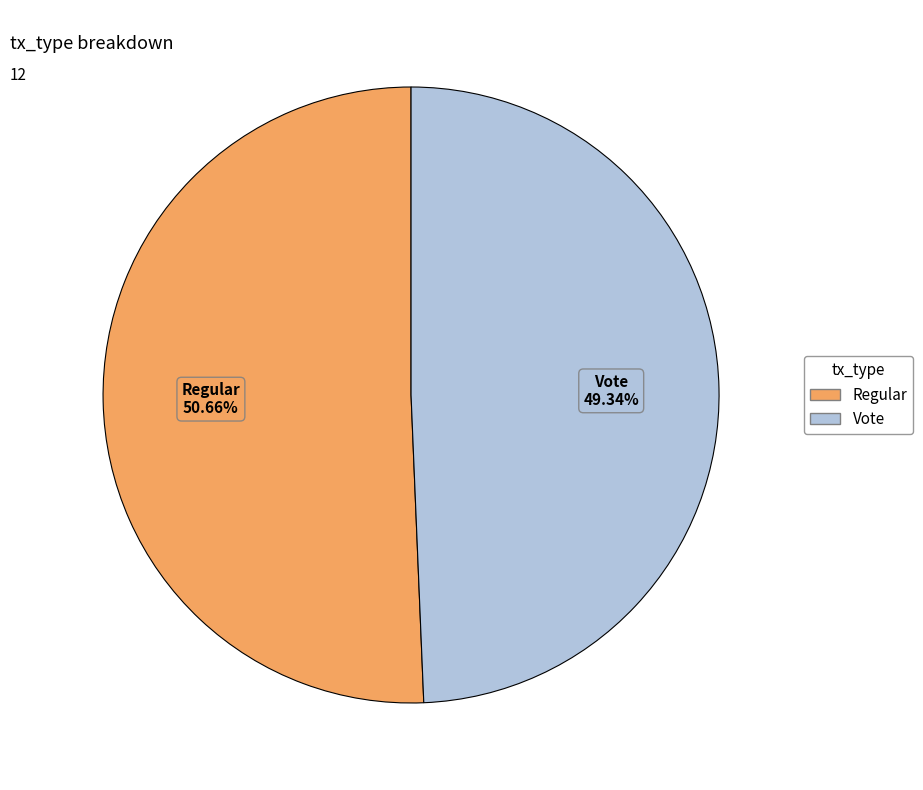

Between Regular and Vote, which is larger?

Regular